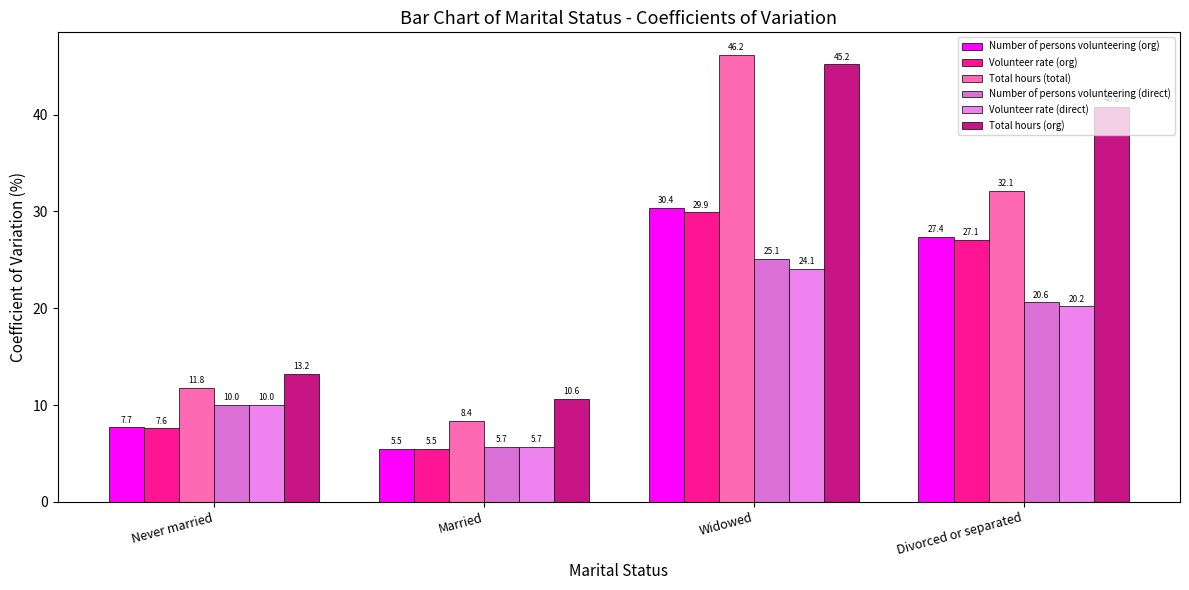

How many bars are there in total?

24